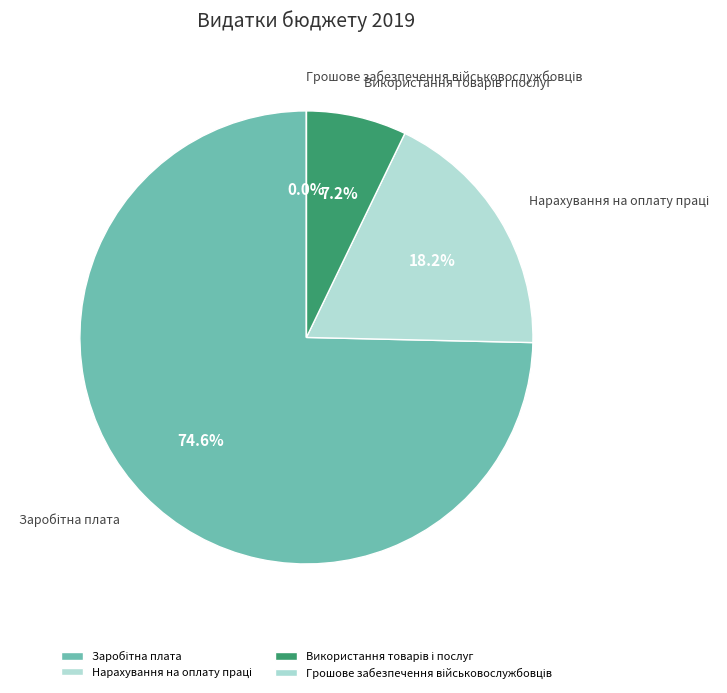

Combined, what portion of the pie is Використання товарів і послуг and Нарахування на оплату праці?

25.4%